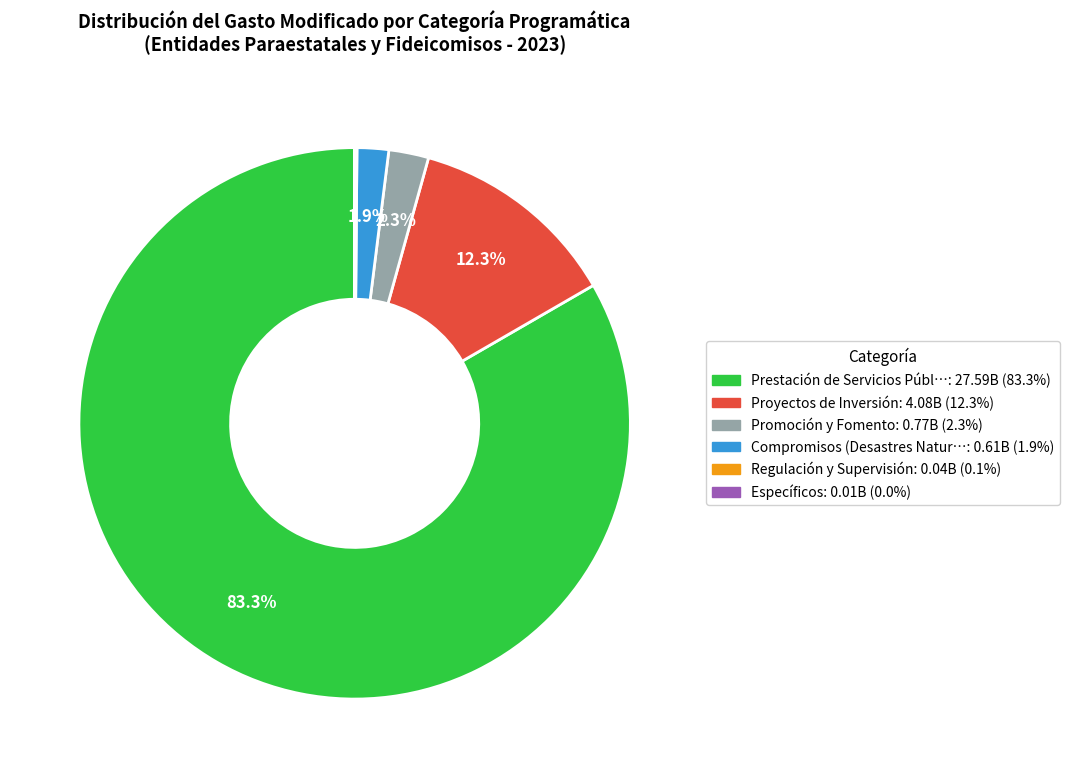

Is there a majority slice in this chart?

Yes